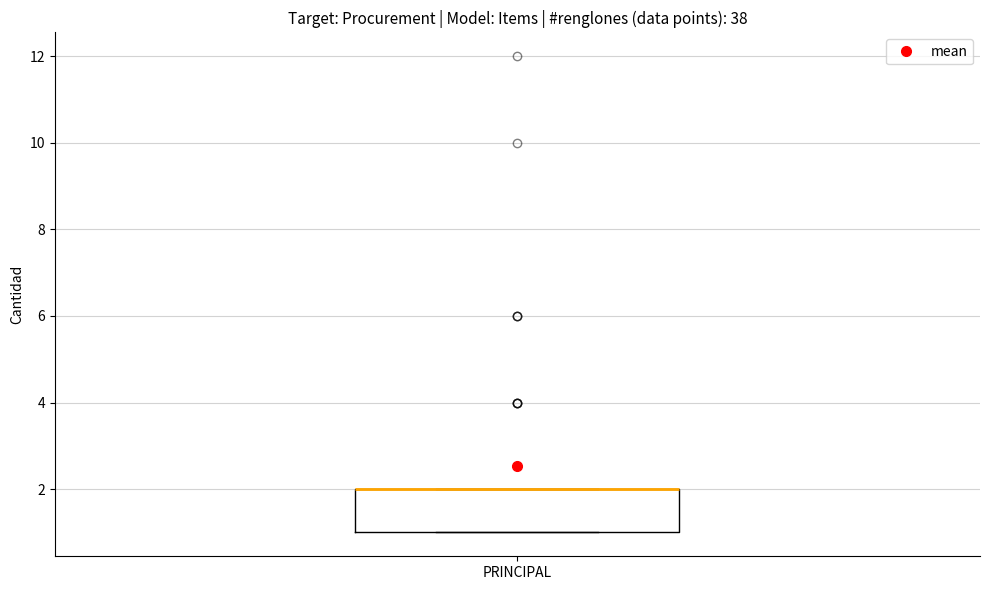

Where is the lower edge of the box for PRINCIPAL on the y-axis? The values are not printed on the chart, so give them approximately, as read against the axis.

1